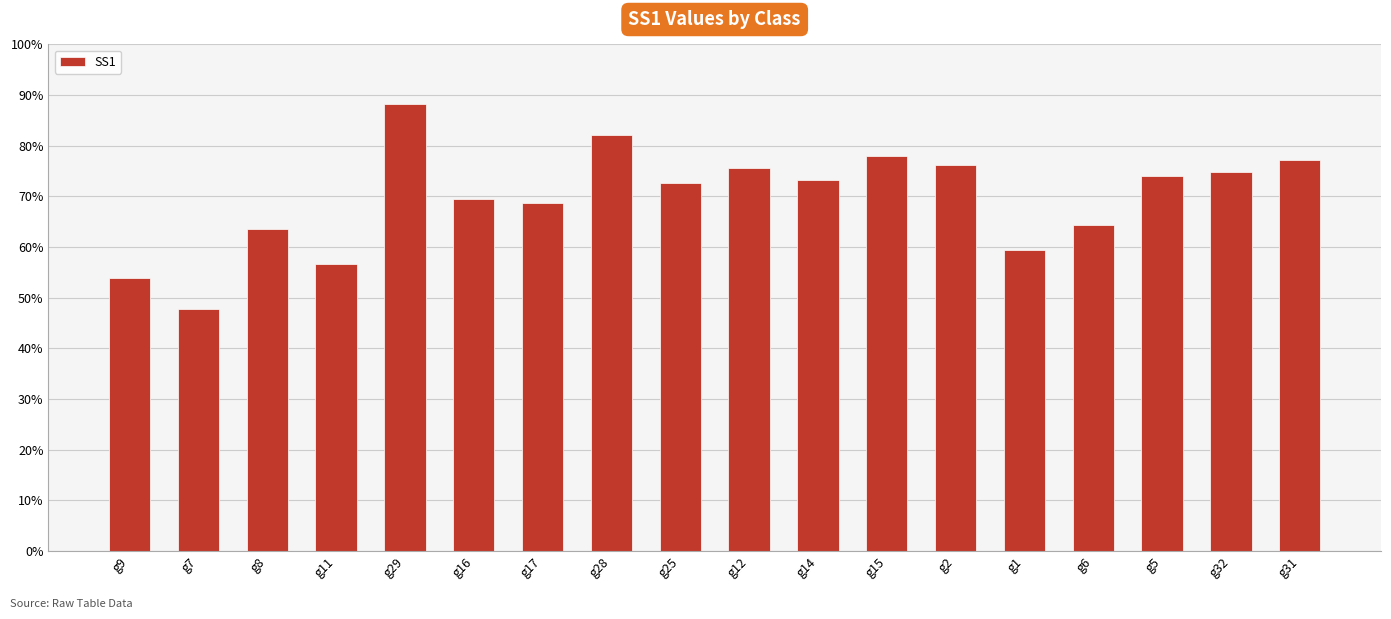

What is the value of the 14th bar from the left?

59.4